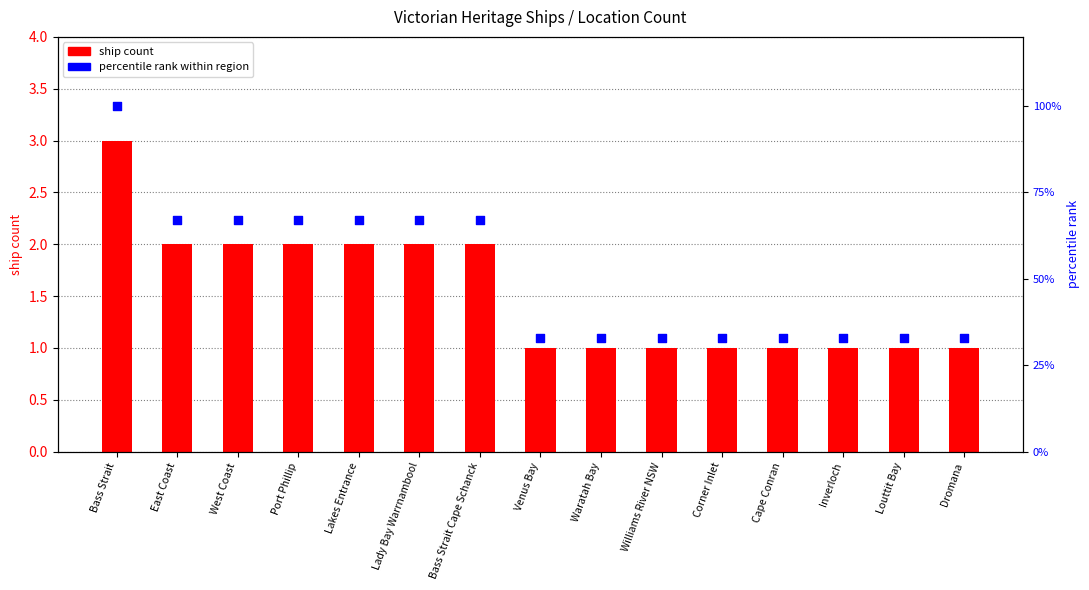

Which series contains the lowest Y value?

ship count